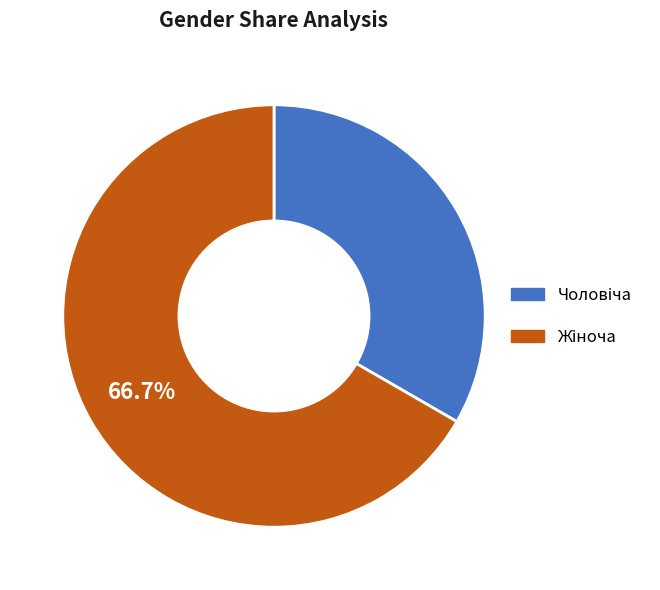

Does any single category account for the majority?

Yes